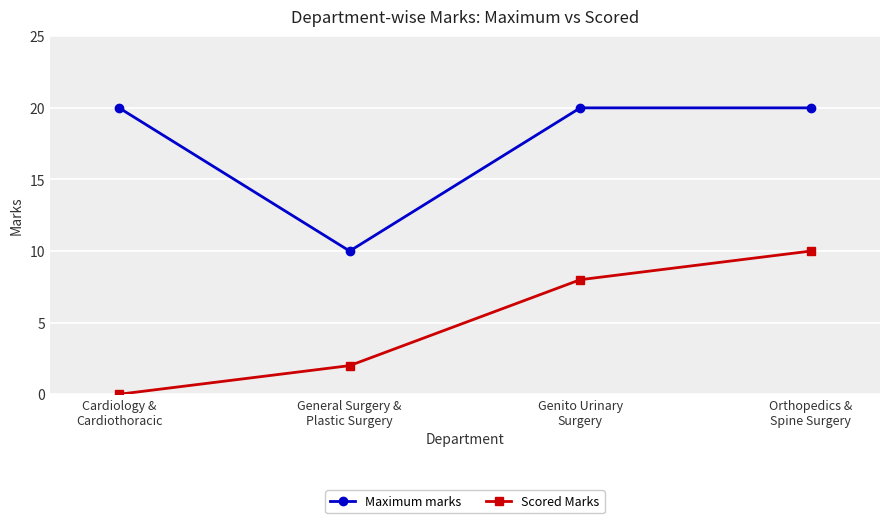

Count the number of categories in the chart.

4